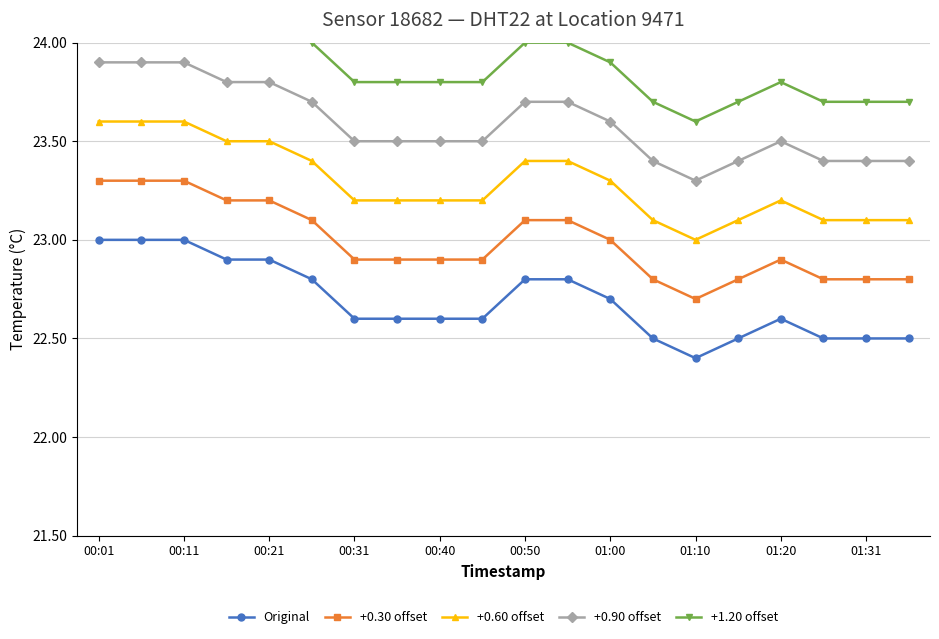

Is this an area chart (filled region under the line)?

No